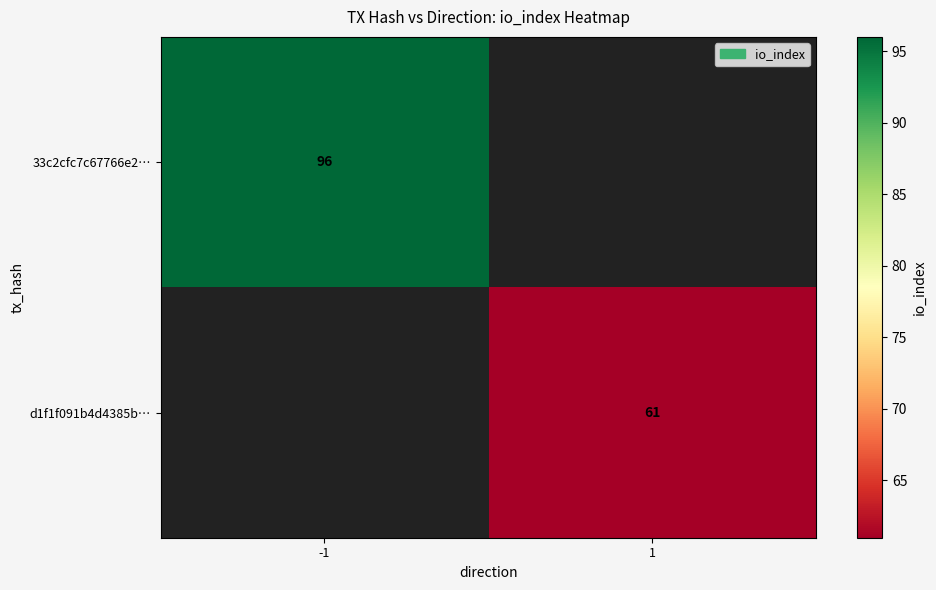

The 33c2cfc7c67766e2… series shows 96 at -1. True or false?

True